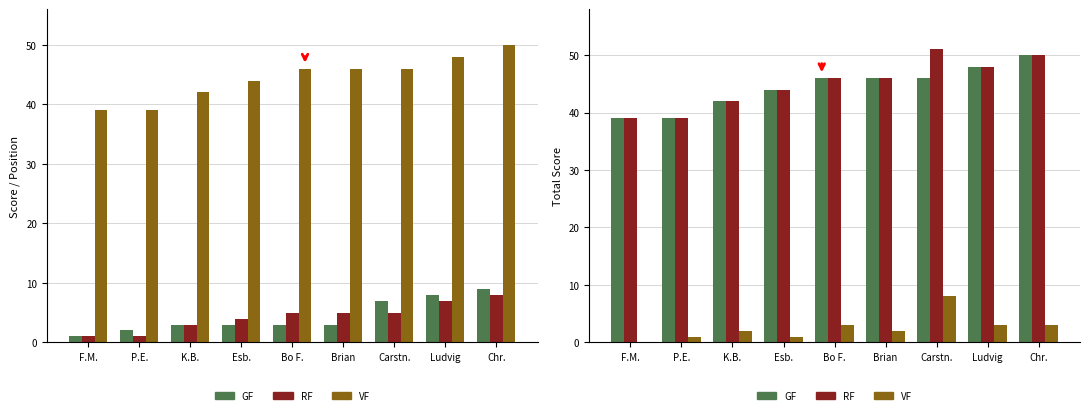

What is the label of the 4th bar from the right?

Brian